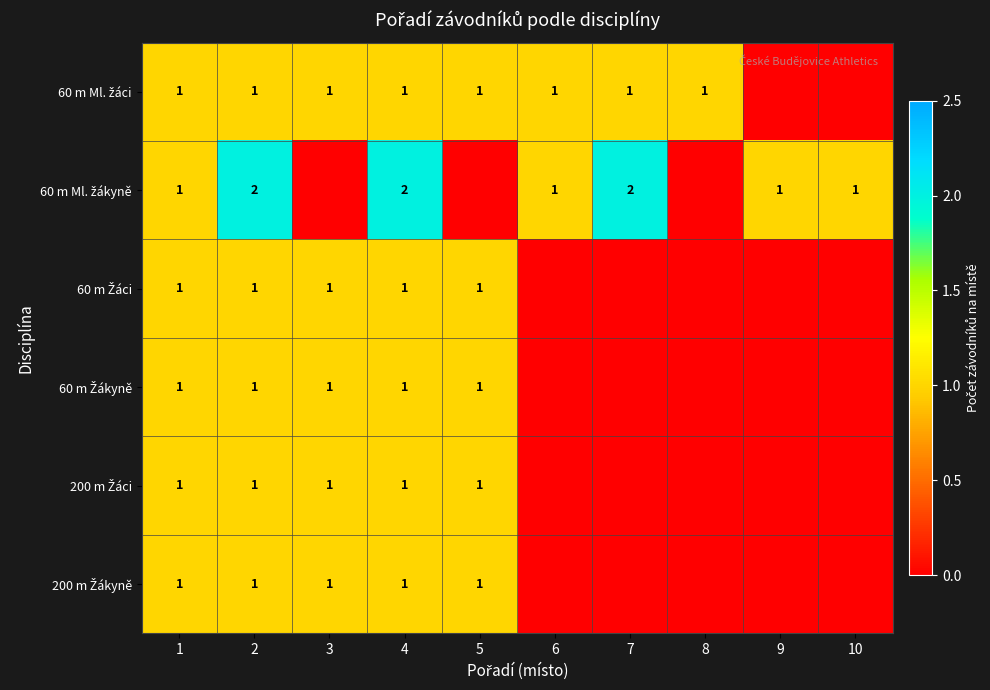

What is the total value across all series at 2?

7